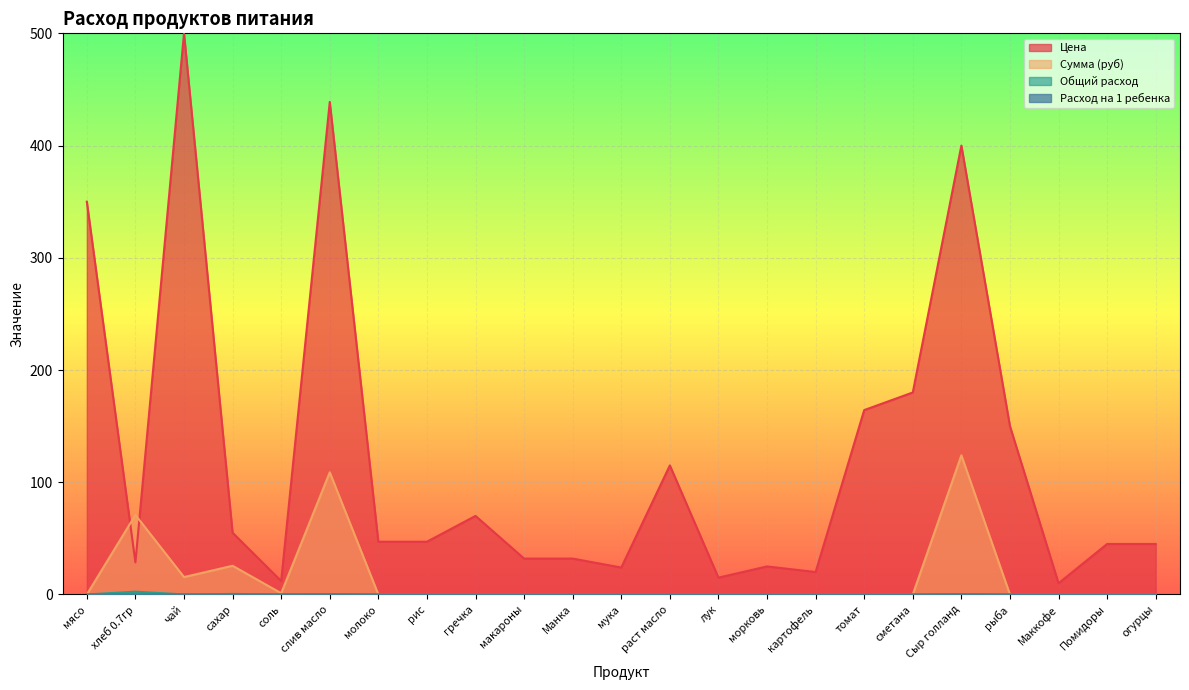

Count the number of categories in the chart.

23